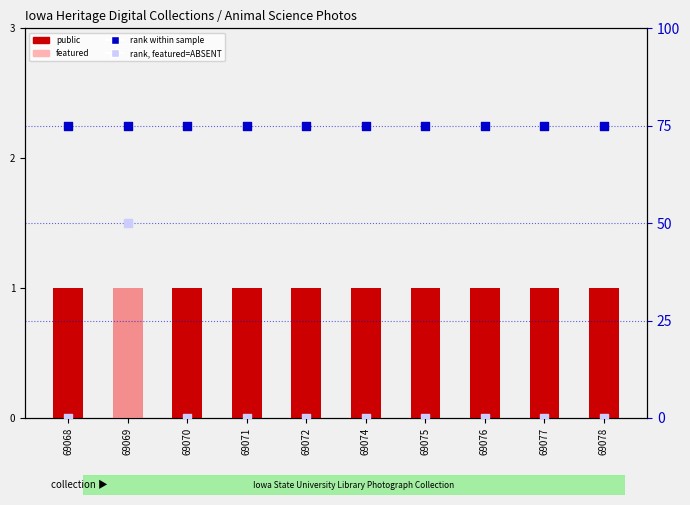

What is the total value across all series at 69078?

76